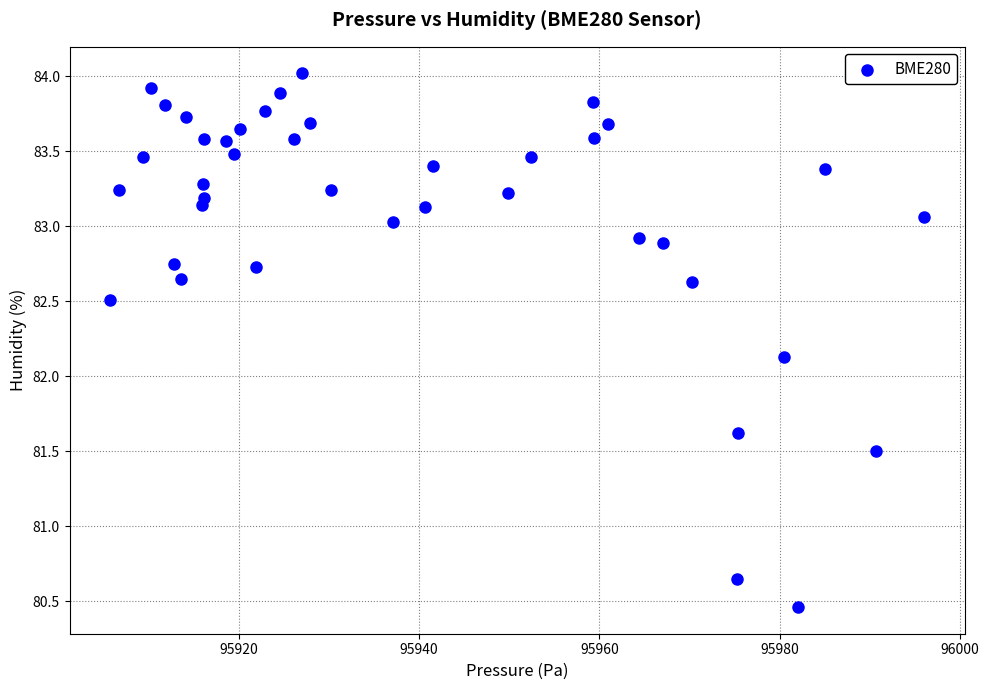

What is the range of X values (max minus min)?

90.2